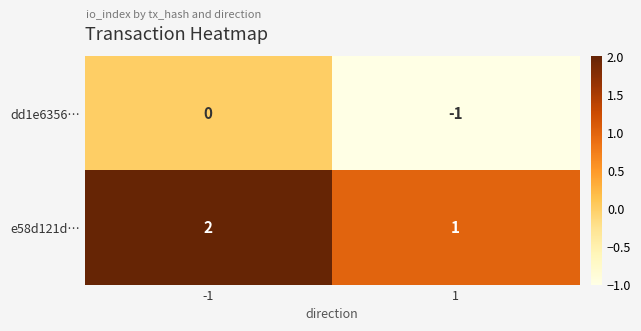

What is the greatest value displayed?

2